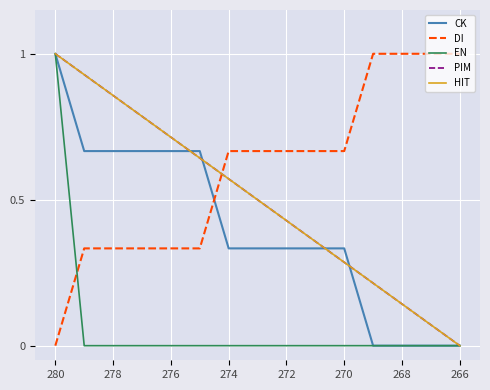

Does the chart display data point markers on the line(s)?

No